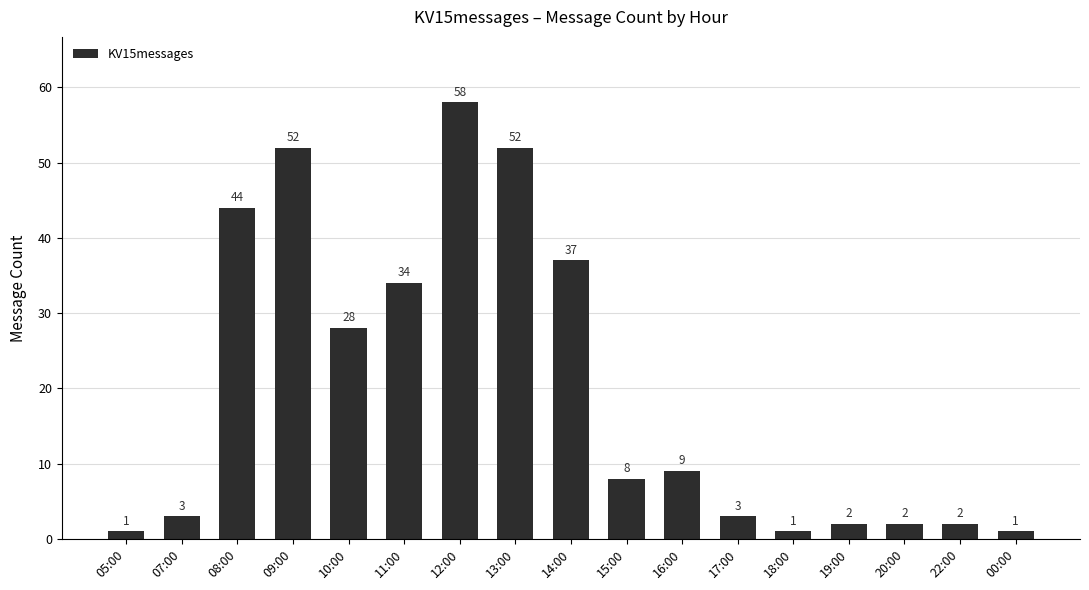

Read the value at 10:00, to the nearest 10.

30